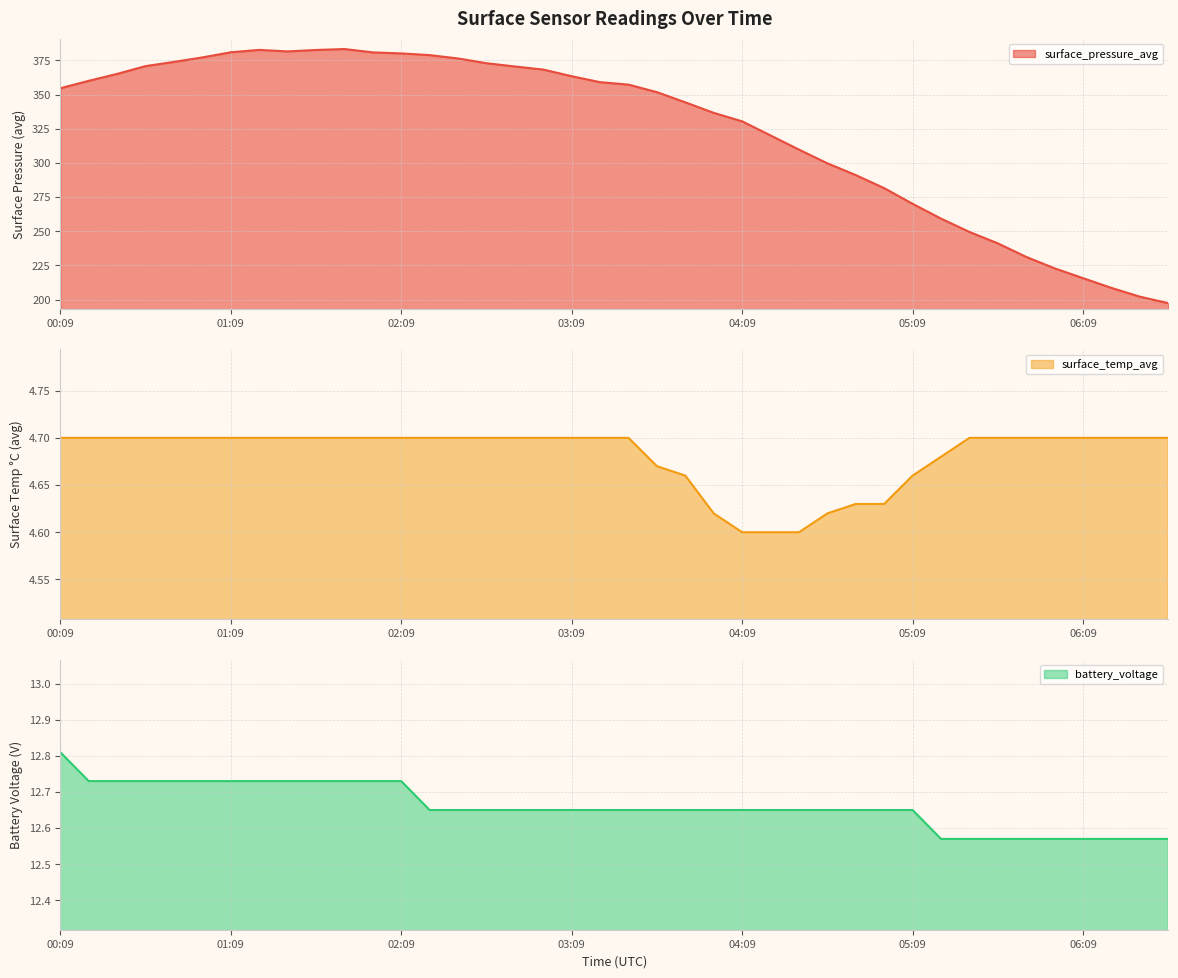

Which series changed the most between 02:29 and 04:49?

surface_pressure_avg